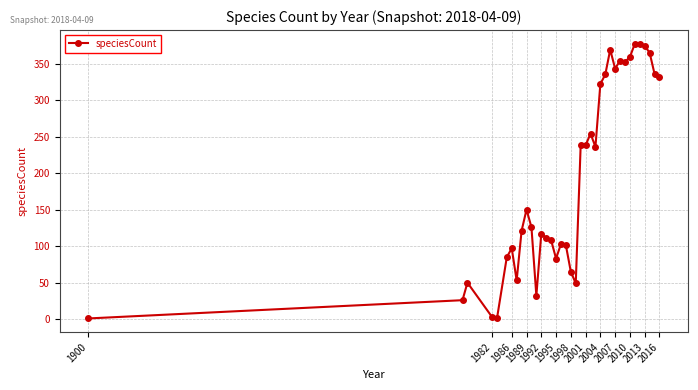

What is the average value?

190